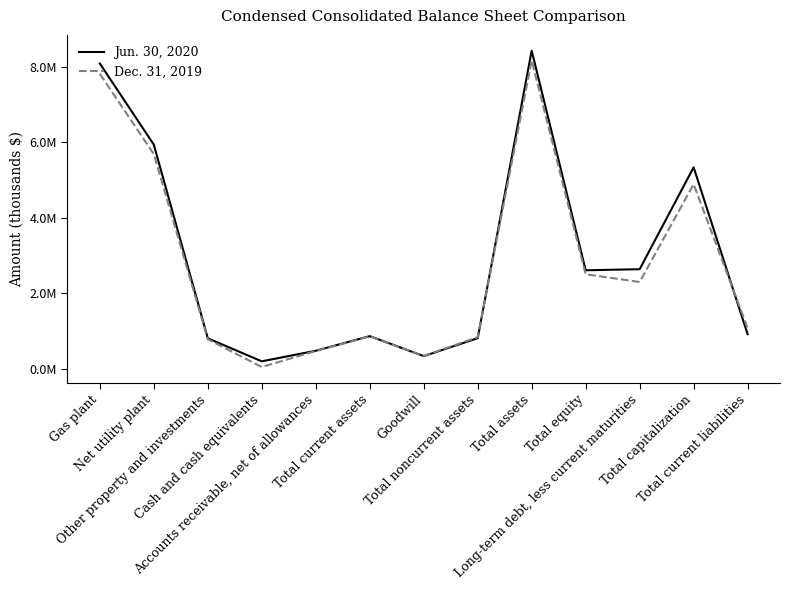

Which series has the largest range (max minus min)?

Jun. 30, 2020